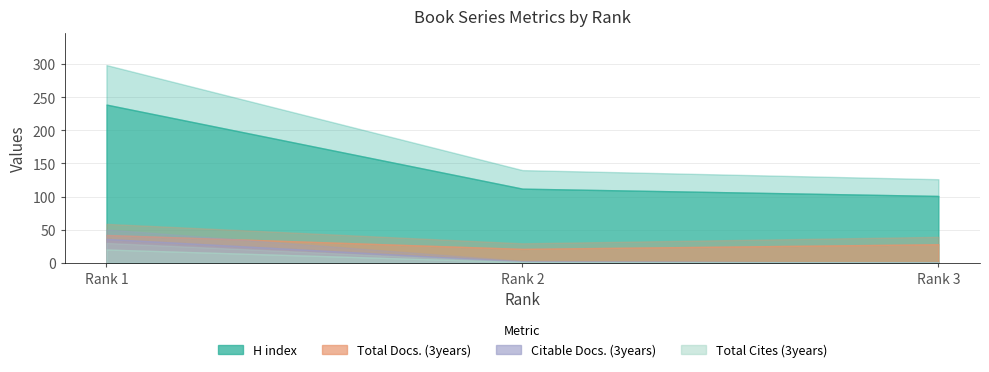

What are all the series names shown in the legend?

H index, Total Docs. (3years), Citable Docs. (3years), Total Cites (3years)